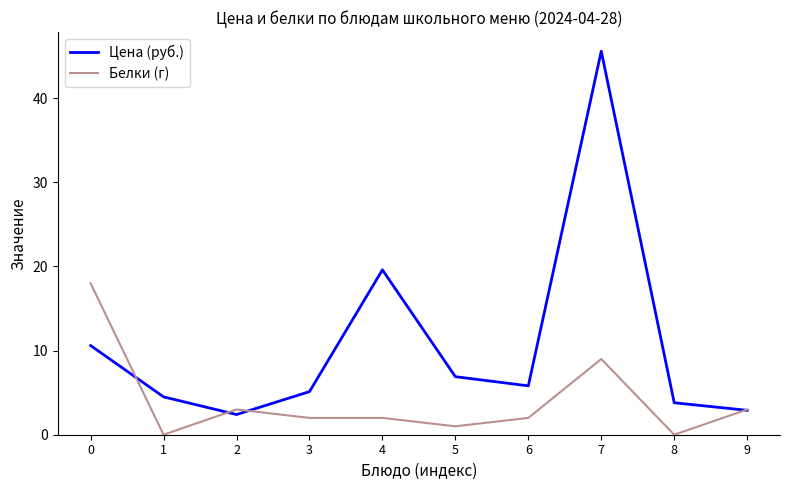

What is the difference between the maximum and second lowest values in the Цена (руб.) series?

42.7